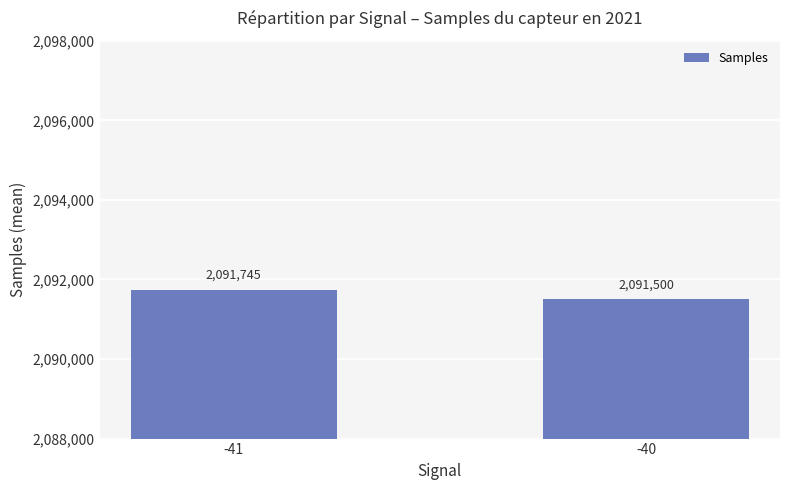

What is the sum of all values?

4183245.4